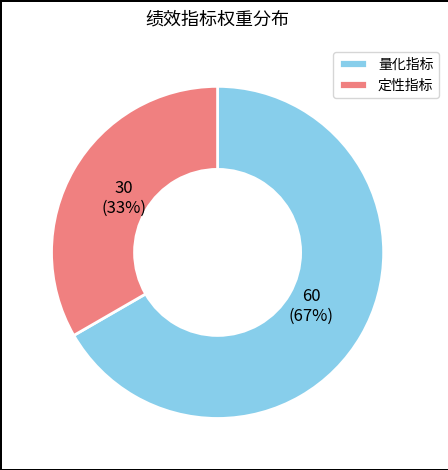

Is there any slice that represents more than half of the pie?

Yes